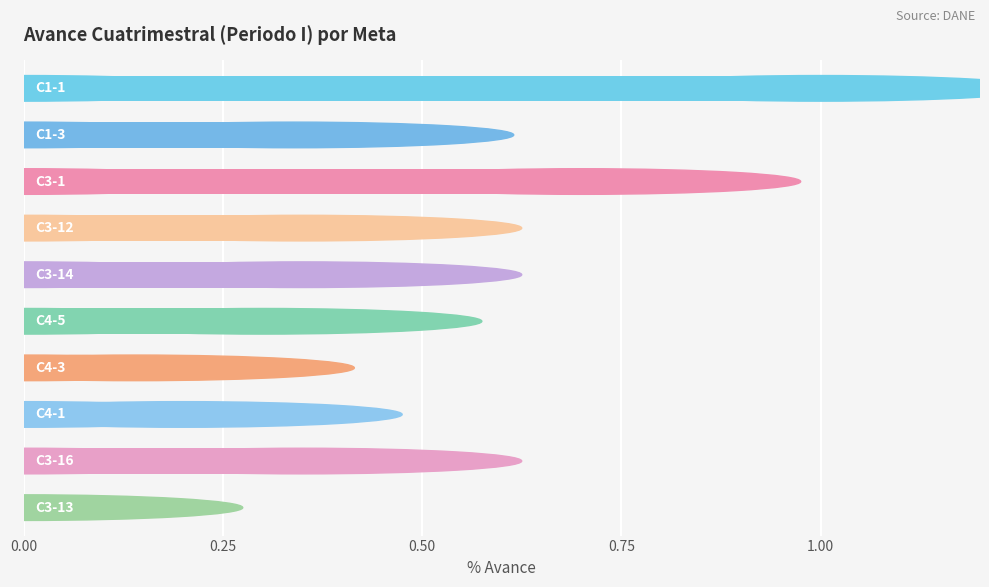

What is the sum of all values?

3.7